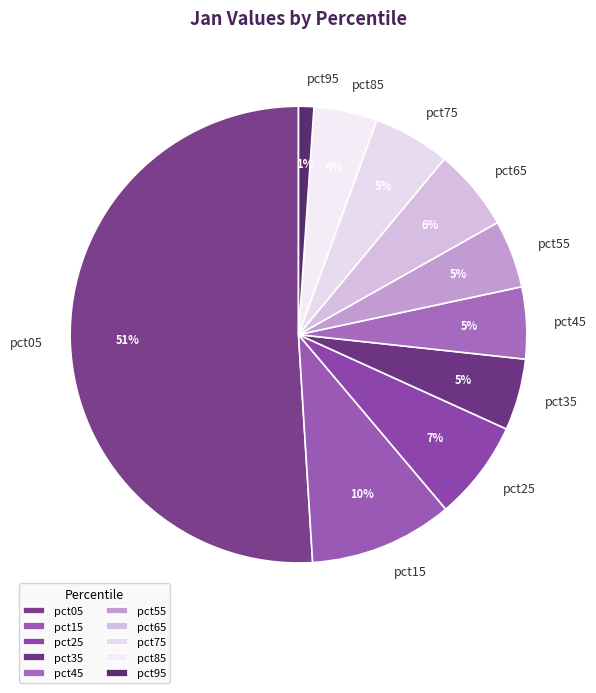

Which category has the smallest portion of the pie?

pct95